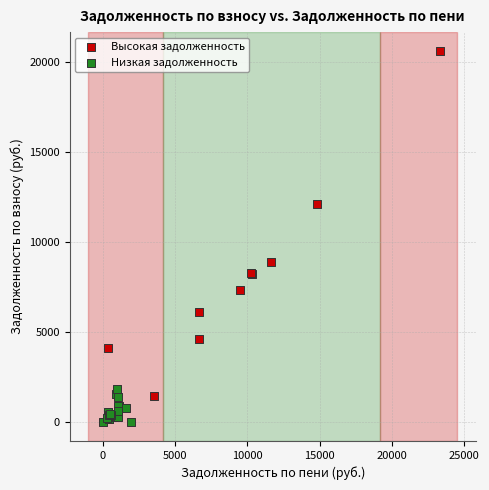

Which series contains the lowest Y value?

Низкая задолженность